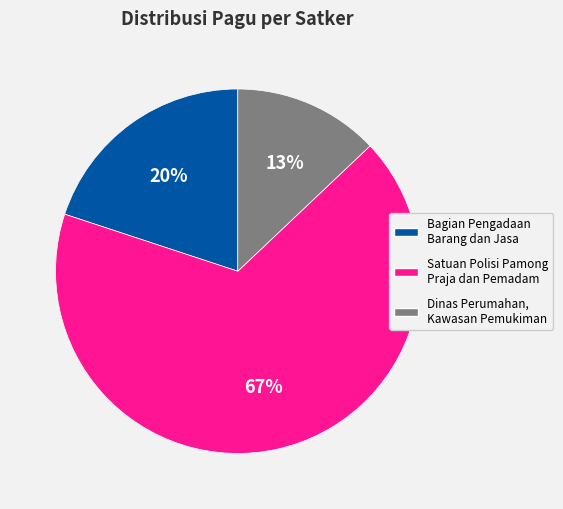

Does any single category account for the majority?

Yes